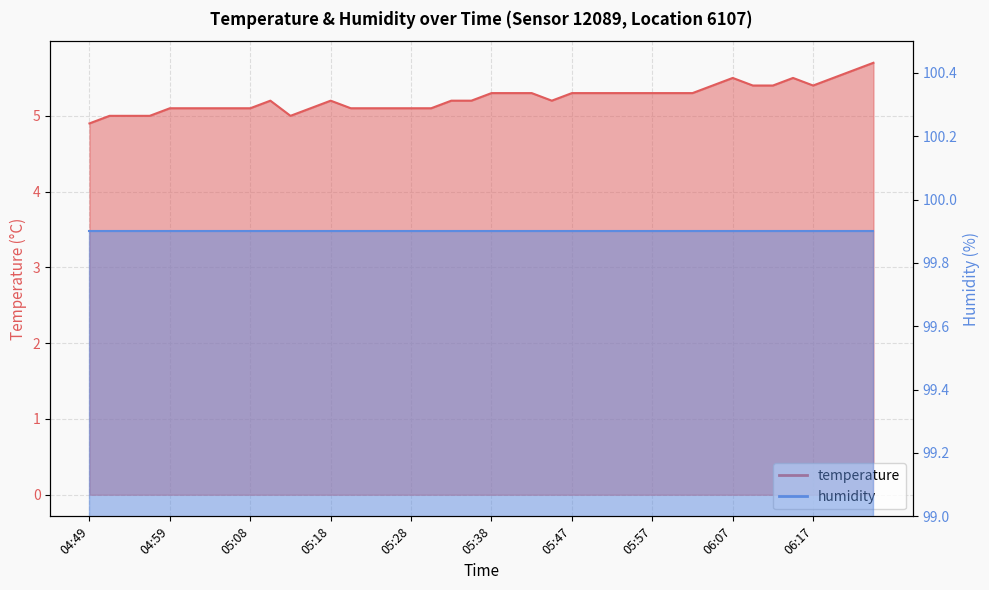

What position from the left is 06:09?

34